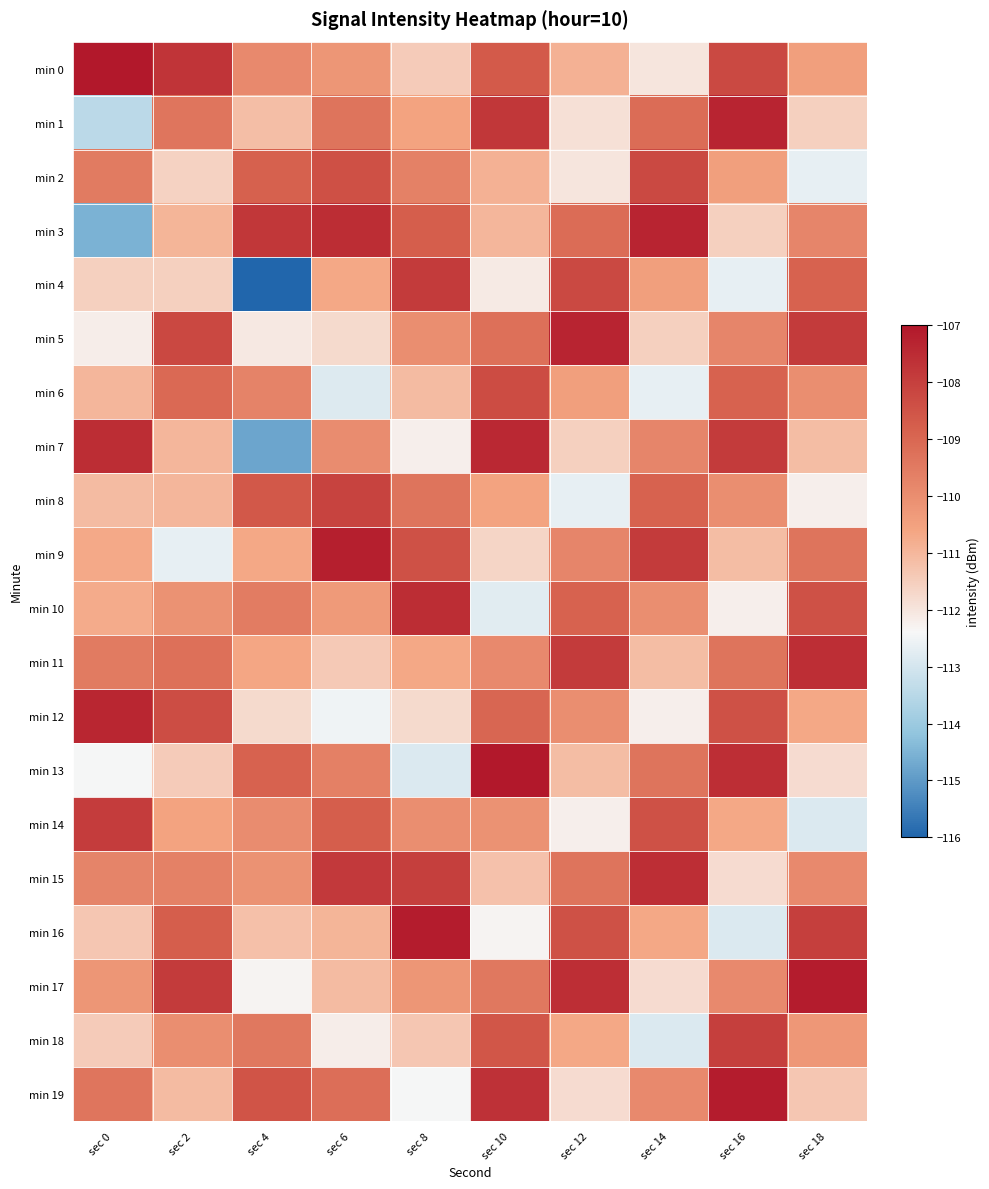

Reading right to left, list all the values displayed in this chart.

min 0: sec 18=-110.5	sec 16=-108.2	sec 14=-112.0	sec 12=-110.9	sec 10=-108.7	sec 8=-111.5	sec 6=-110.2	sec 4=-109.9	sec 2=-107.7	sec 0=-105.9
min 1: sec 18=-111.6	sec 16=-107.3	sec 14=-109.1	sec 12=-111.9	sec 10=-107.8	sec 8=-110.6	sec 6=-109.3	sec 4=-111.2	sec 2=-109.4	sec 0=-113.5
min 2: sec 18=-112.7	sec 16=-110.5	sec 14=-108.2	sec 12=-112.0	sec 10=-110.9	sec 8=-109.7	sec 6=-108.4	sec 4=-108.8	sec 2=-111.6	sec 0=-109.5
min 3: sec 18=-109.8	sec 16=-111.6	sec 14=-107.3	sec 12=-109.1	sec 10=-111.0	sec 8=-108.8	sec 6=-107.5	sec 4=-107.8	sec 2=-110.9	sec 0=-114.5
min 4: sec 18=-108.9	sec 16=-112.7	sec 14=-110.5	sec 12=-108.2	sec 10=-112.1	sec 8=-107.9	sec 6=-110.7	sec 4=-116.1	sec 2=-111.6	sec 0=-111.6
min 5: sec 18=-107.9	sec 16=-109.8	sec 14=-111.6	sec 12=-107.3	sec 10=-109.2	sec 8=-110.0	sec 6=-111.8	sec 4=-112.1	sec 2=-108.2	sec 0=-112.2
min 6: sec 18=-110.0	sec 16=-108.9	sec 14=-112.7	sec 12=-110.5	sec 10=-108.3	sec 8=-111.1	sec 6=-112.9	sec 4=-109.7	sec 2=-109.1	sec 0=-111.0
min 7: sec 18=-111.1	sec 16=-107.9	sec 14=-109.8	sec 12=-111.6	sec 10=-107.4	sec 8=-112.2	sec 6=-110.0	sec 4=-114.8	sec 2=-111.0	sec 0=-107.5
min 8: sec 18=-112.2	sec 16=-110.0	sec 14=-108.9	sec 12=-112.7	sec 10=-110.6	sec 8=-109.3	sec 6=-108.1	sec 4=-108.6	sec 2=-111.0	sec 0=-111.1
min 9: sec 18=-109.3	sec 16=-111.1	sec 14=-107.9	sec 12=-109.8	sec 10=-111.7	sec 8=-108.4	sec 6=-107.2	sec 4=-110.7	sec 2=-112.7	sec 0=-110.7
min 10: sec 18=-108.5	sec 16=-112.2	sec 14=-110.0	sec 12=-108.9	sec 10=-112.8	sec 8=-107.6	sec 6=-110.3	sec 4=-109.5	sec 2=-110.1	sec 0=-110.7
min 11: sec 18=-107.6	sec 16=-109.3	sec 14=-111.1	sec 12=-107.9	sec 10=-109.9	sec 8=-110.7	sec 6=-111.4	sec 4=-110.7	sec 2=-109.2	sec 0=-109.5
min 12: sec 18=-110.7	sec 16=-108.5	sec 14=-112.2	sec 12=-110.0	sec 10=-109.0	sec 8=-111.8	sec 6=-112.5	sec 4=-111.8	sec 2=-108.3	sec 0=-107.4
min 13: sec 18=-111.8	sec 16=-107.6	sec 14=-109.3	sec 12=-111.1	sec 10=-107.0	sec 8=-112.9	sec 6=-109.6	sec 4=-108.9	sec 2=-111.5	sec 0=-112.4
min 14: sec 18=-112.9	sec 16=-110.7	sec 14=-108.5	sec 12=-112.2	sec 10=-110.1	sec 8=-110.0	sec 6=-108.8	sec 4=-110.0	sec 2=-110.6	sec 0=-107.9
min 15: sec 18=-109.9	sec 16=-111.8	sec 14=-107.6	sec 12=-109.3	sec 10=-111.2	sec 8=-108.0	sec 6=-107.9	sec 4=-110.1	sec 2=-109.7	sec 0=-109.8
min 16: sec 18=-108.0	sec 16=-112.9	sec 14=-110.7	sec 12=-108.5	sec 10=-112.3	sec 8=-107.1	sec 6=-111.0	sec 4=-111.2	sec 2=-108.8	sec 0=-111.3
min 17: sec 18=-107.1	sec 16=-109.9	sec 14=-111.8	sec 12=-107.6	sec 10=-109.4	sec 8=-110.2	sec 6=-111.1	sec 4=-112.3	sec 2=-107.9	sec 0=-110.2
min 18: sec 18=-110.2	sec 16=-108.0	sec 14=-112.9	sec 12=-110.7	sec 10=-108.6	sec 8=-111.3	sec 6=-112.2	sec 4=-109.4	sec 2=-110.0	sec 0=-111.5
min 19: sec 18=-111.3	sec 16=-107.1	sec 14=-109.9	sec 12=-111.8	sec 10=-107.7	sec 8=-112.4	sec 6=-109.2	sec 4=-108.5	sec 2=-111.1	sec 0=-109.4